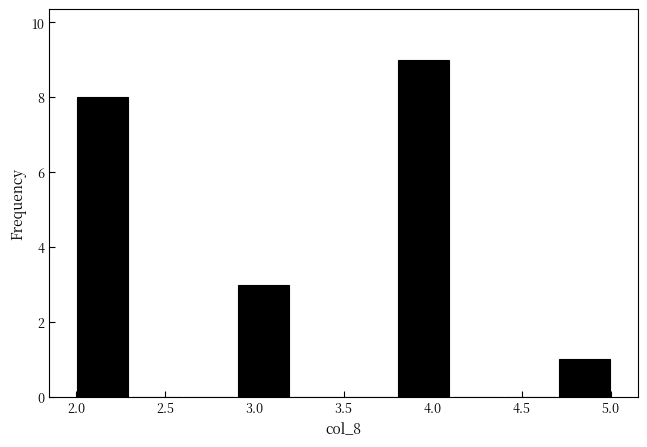

How tall is the bar that spans 2.0 to 2.3 on the x-axis? The values are not printed on the chart, so give them approximately, as read against the axis.

8